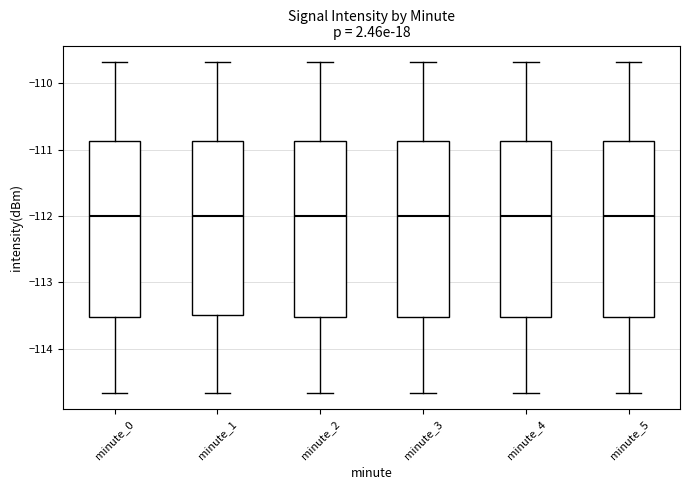

Where does the lower whisker of the box for minute_3 end on the y-axis? The values are not printed on the chart, so give them approximately, as read against the axis.

-114.7